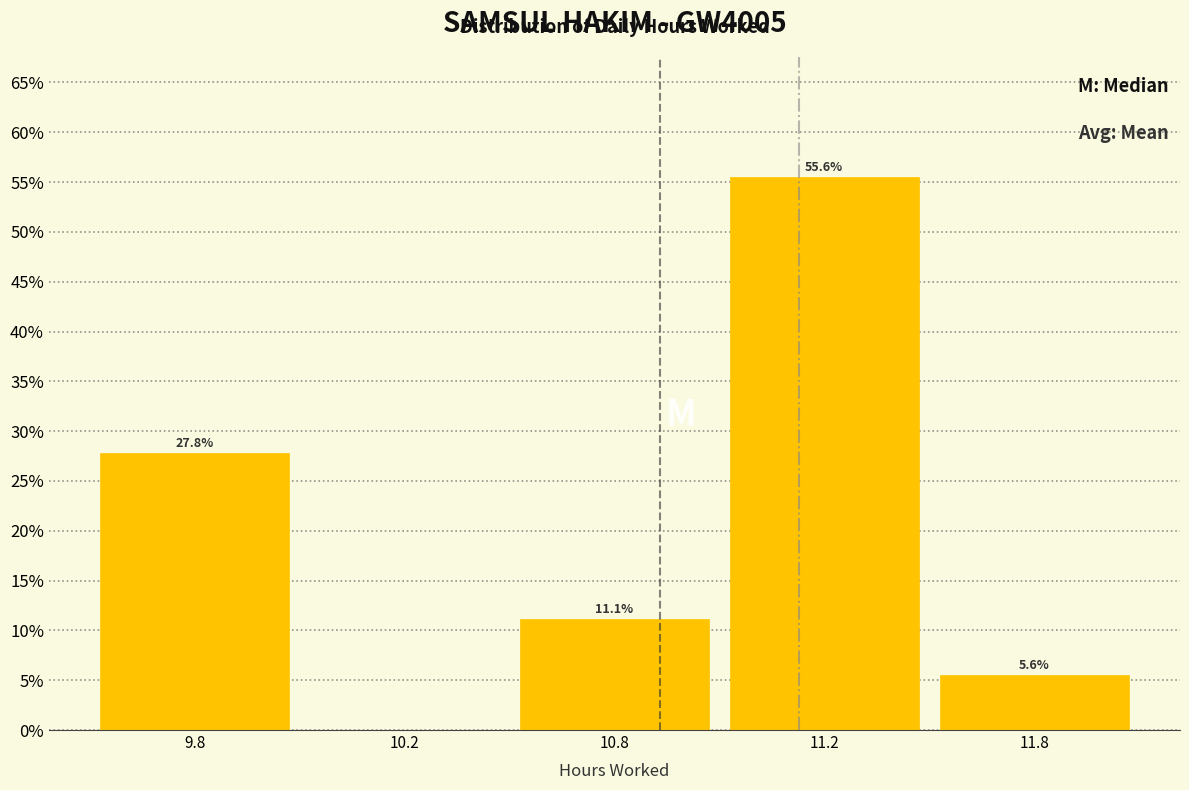

Reading right to left, list all the values displayed in this chart.

11.8=5.6	11.2=55.6	10.8=11.1	10.2=0.0	9.8=27.8